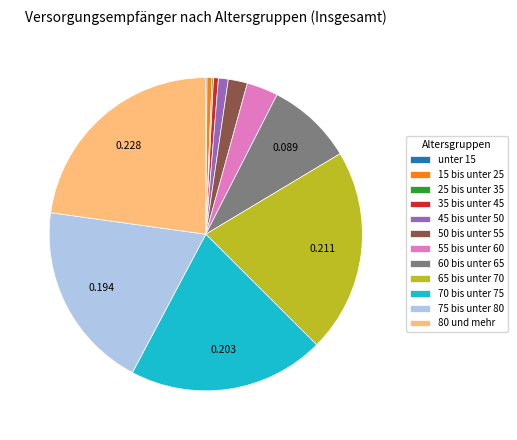

Does 45 bis unter 50 account for over 50% of the chart?

No